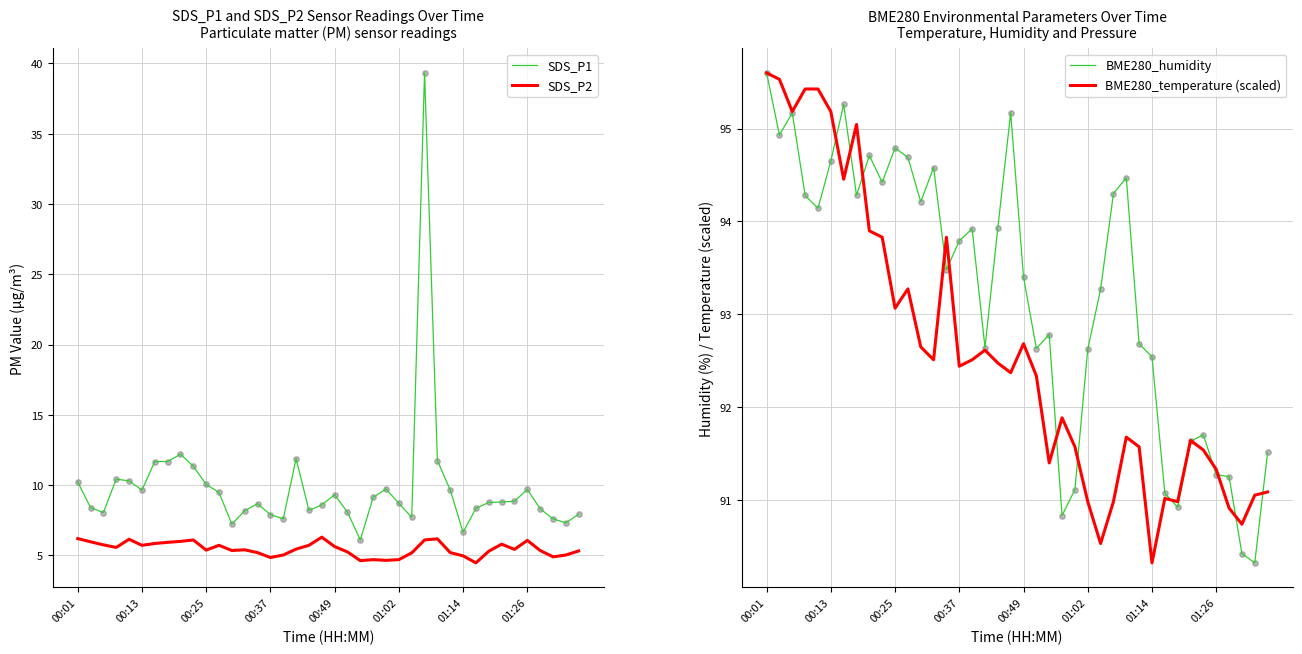

Which series reaches the minimum Y coordinate?

SDS_P2